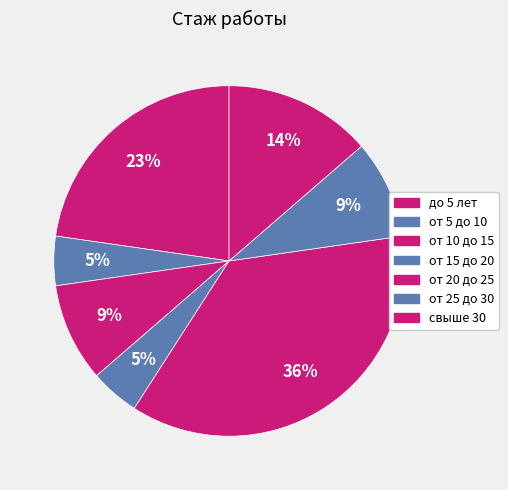

Does any single category account for the majority?

No